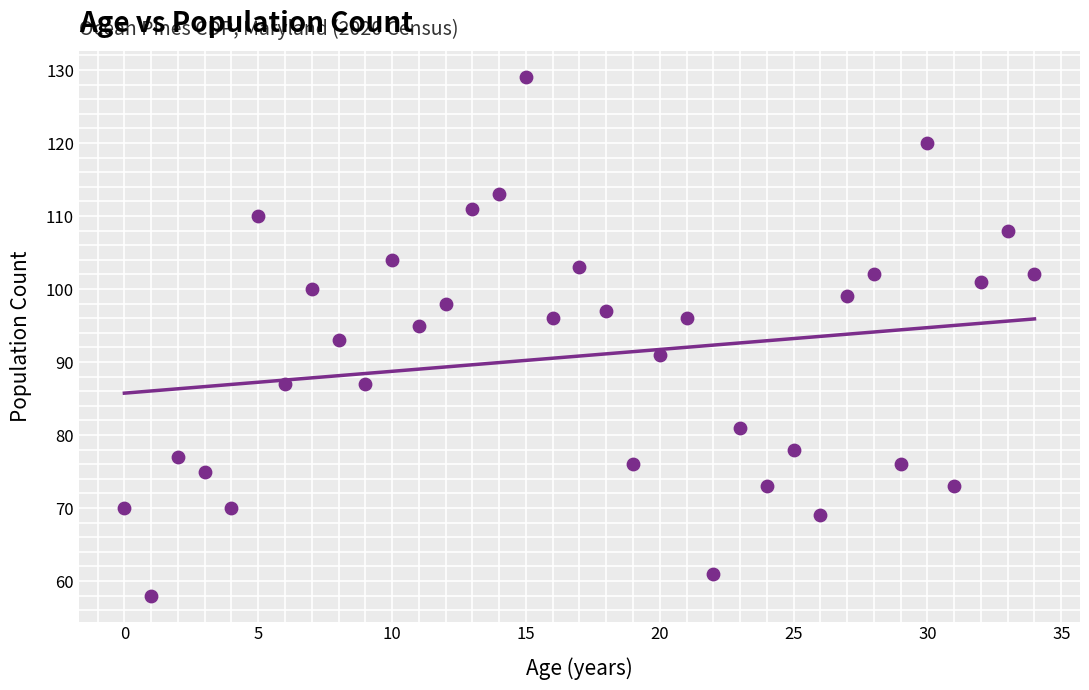

What is the range of Y values (max minus min)?

71